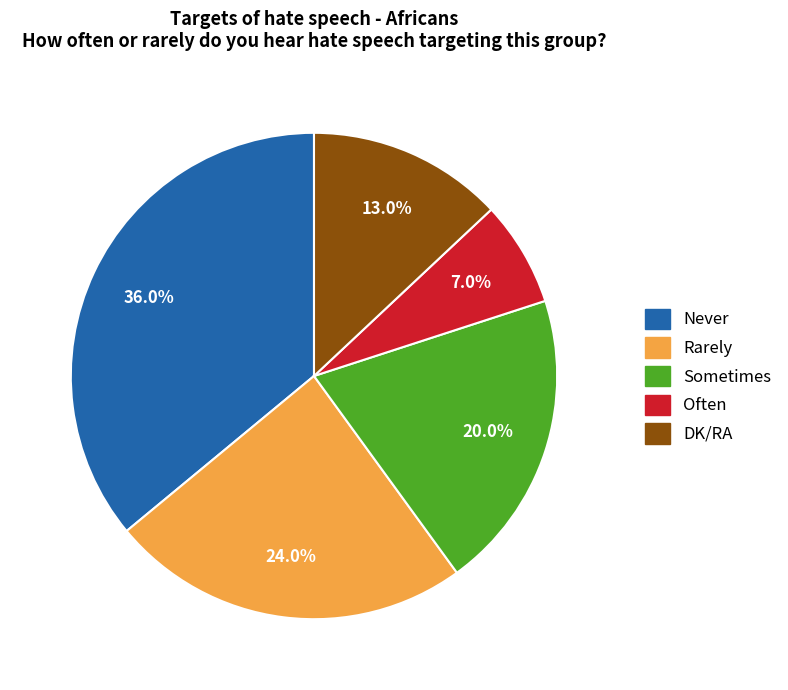

Which slice is the smallest?

Often